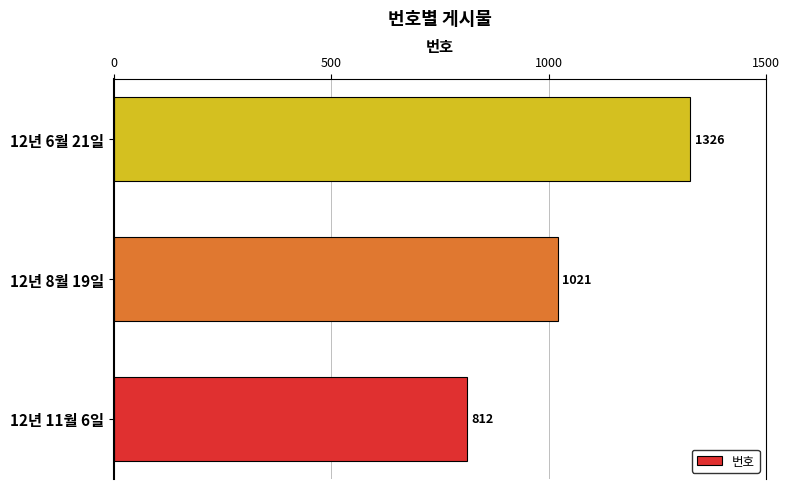

List the labels in order of value, smallest first.

12년 11월 6일, 12년 8월 19일, 12년 6월 21일